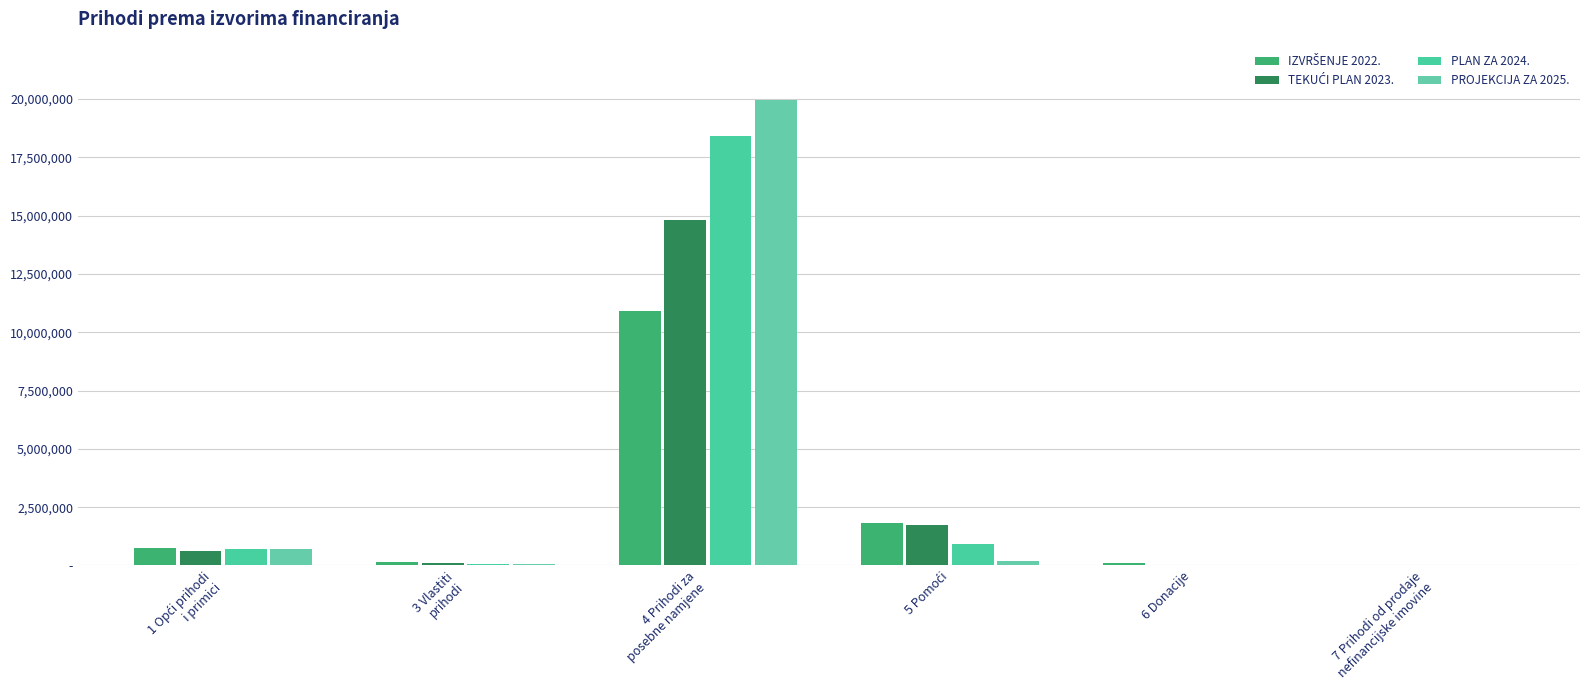

Are the bars grouped side by side (vs. stacked)?

Yes